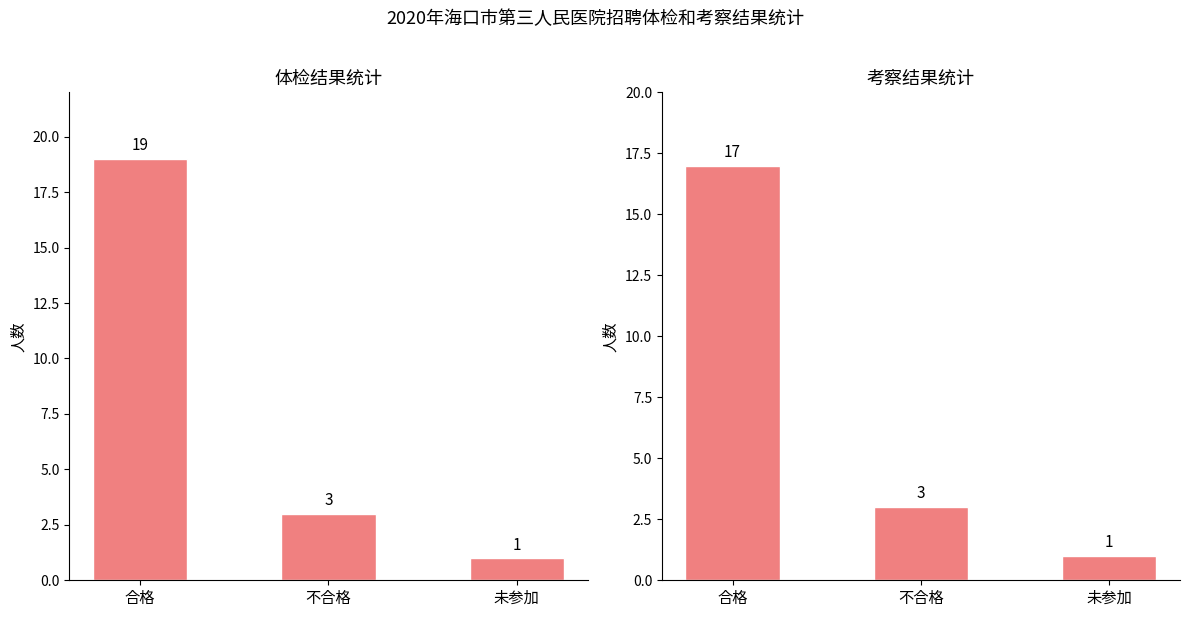

Reading left to right, transcribe all the data shown in this chart.

合格: 19	17
不合格: 3	3
未参加: 1	1